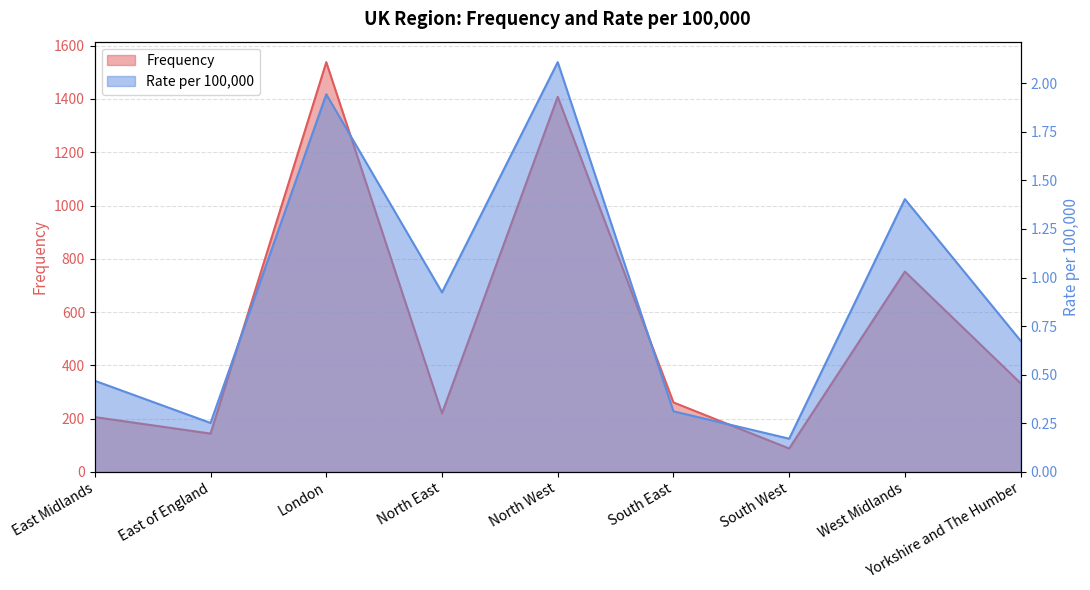

Which series has the widest spread of values?

Frequency